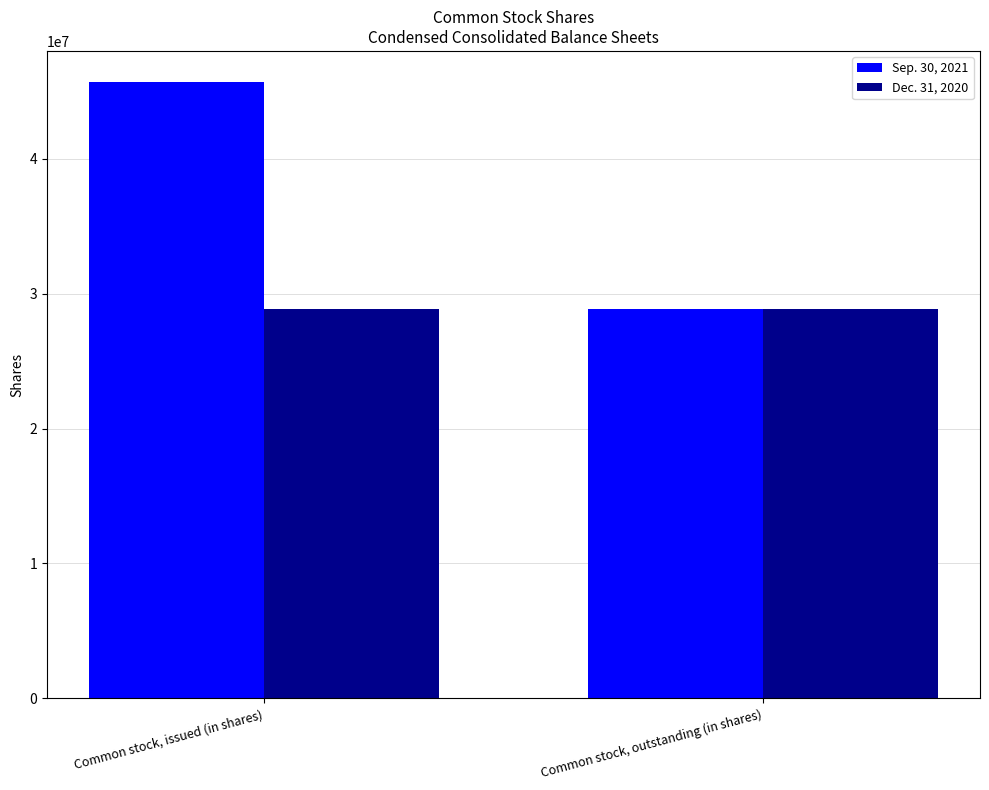

The value of Dec. 31, 2020 at Common stock, issued (in shares) is 28866956. True or false?

True